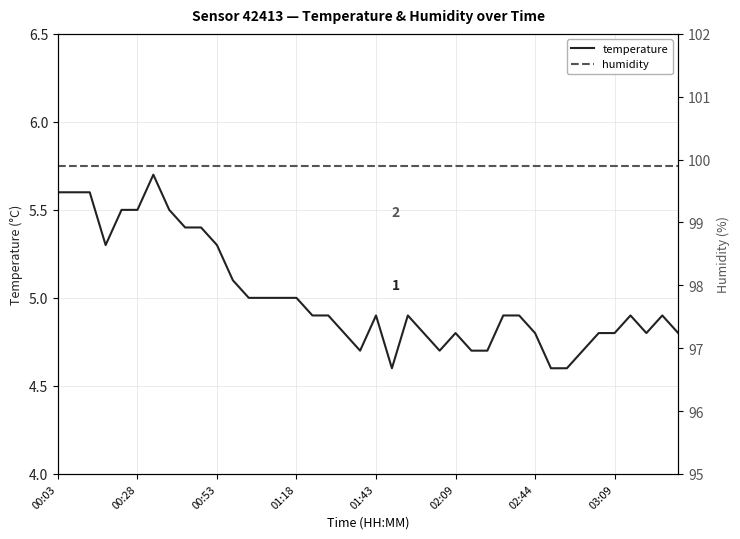

List the series in order of their overall mean, lowest first.

temperature, humidity